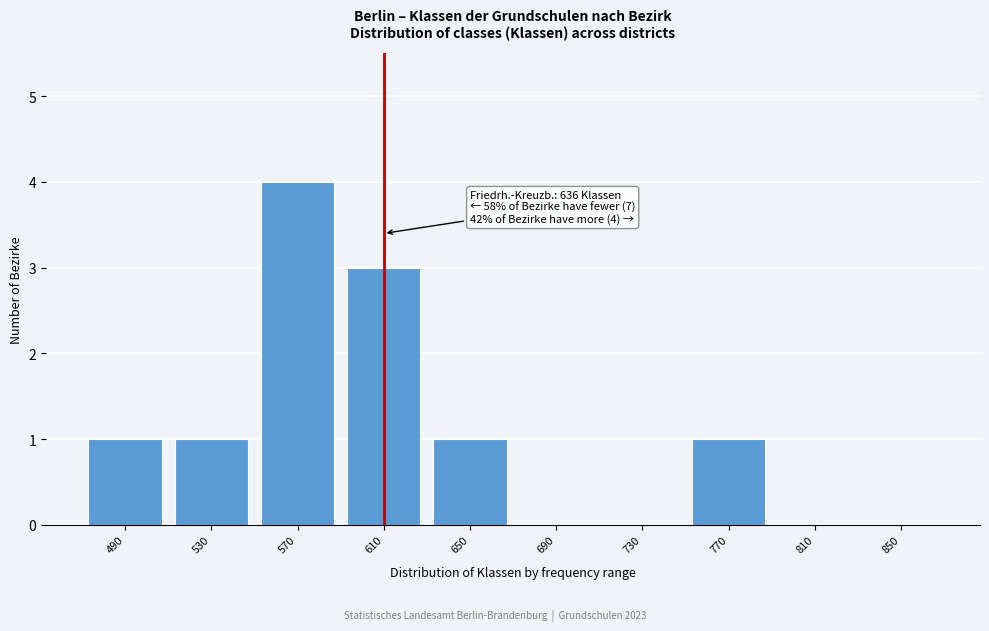

Reading right to left, transcribe all the data shown in this chart.

850=0	810=0	770=1	730=0	690=0	650=1	610=3	570=4	530=1	490=1